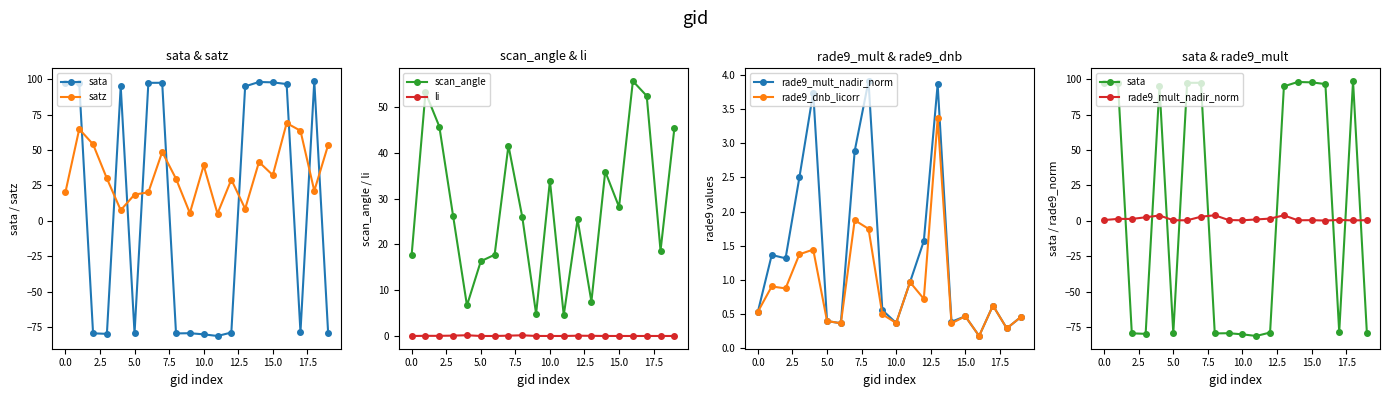

True or false: li and scan_angle cross at least once.

False